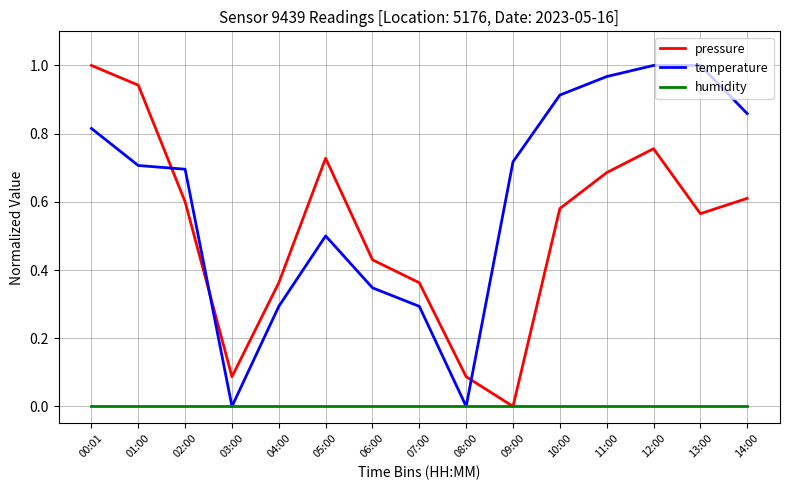

What position from the left is 11:00?

12